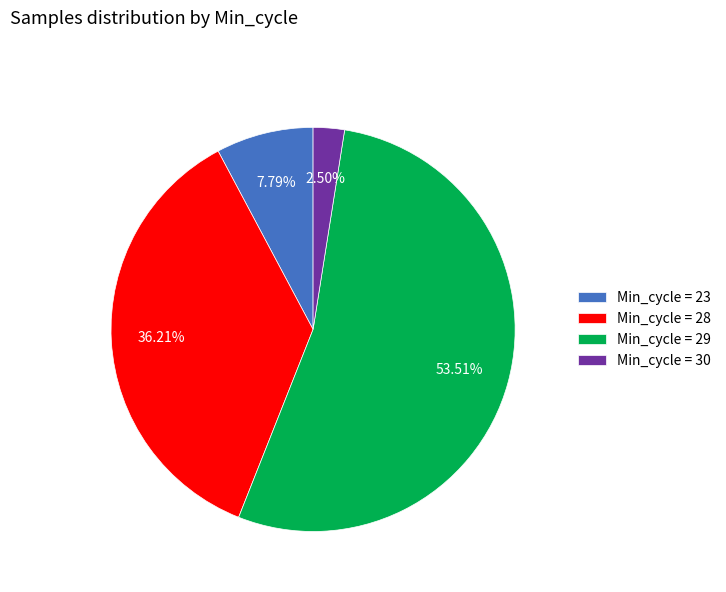

Is there a majority slice in this chart?

Yes